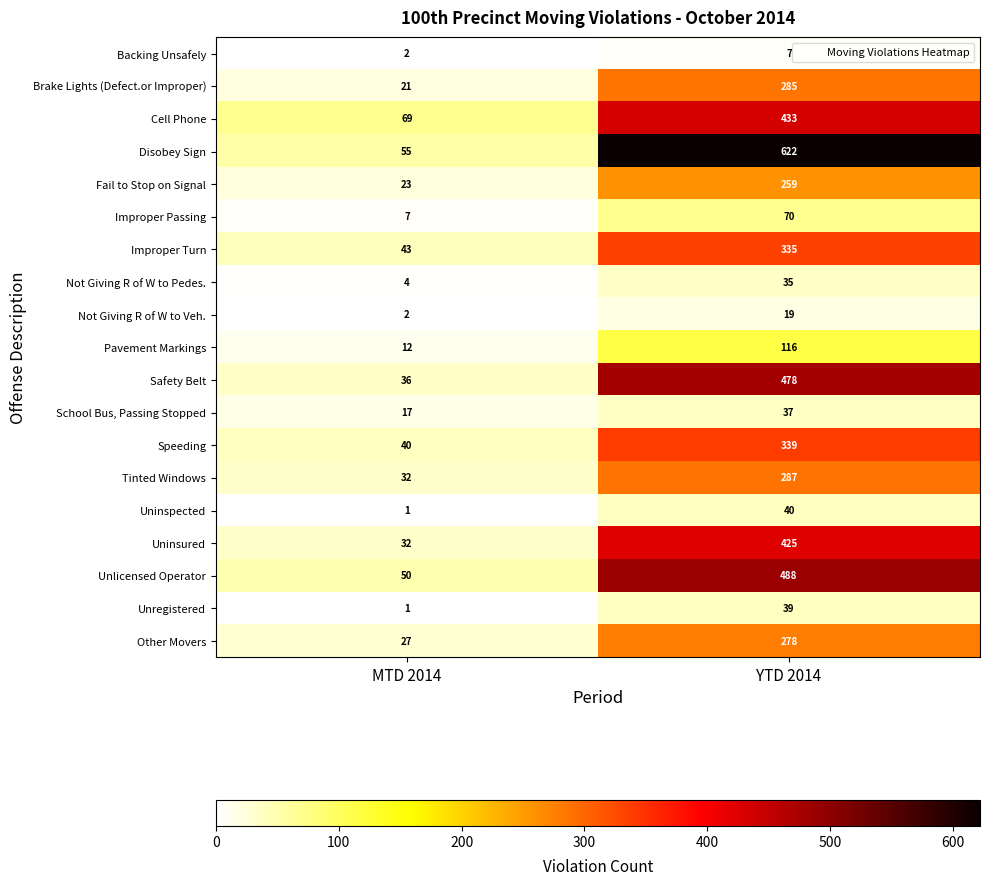

At which category is the sum across all series the highest?

YTD 2014